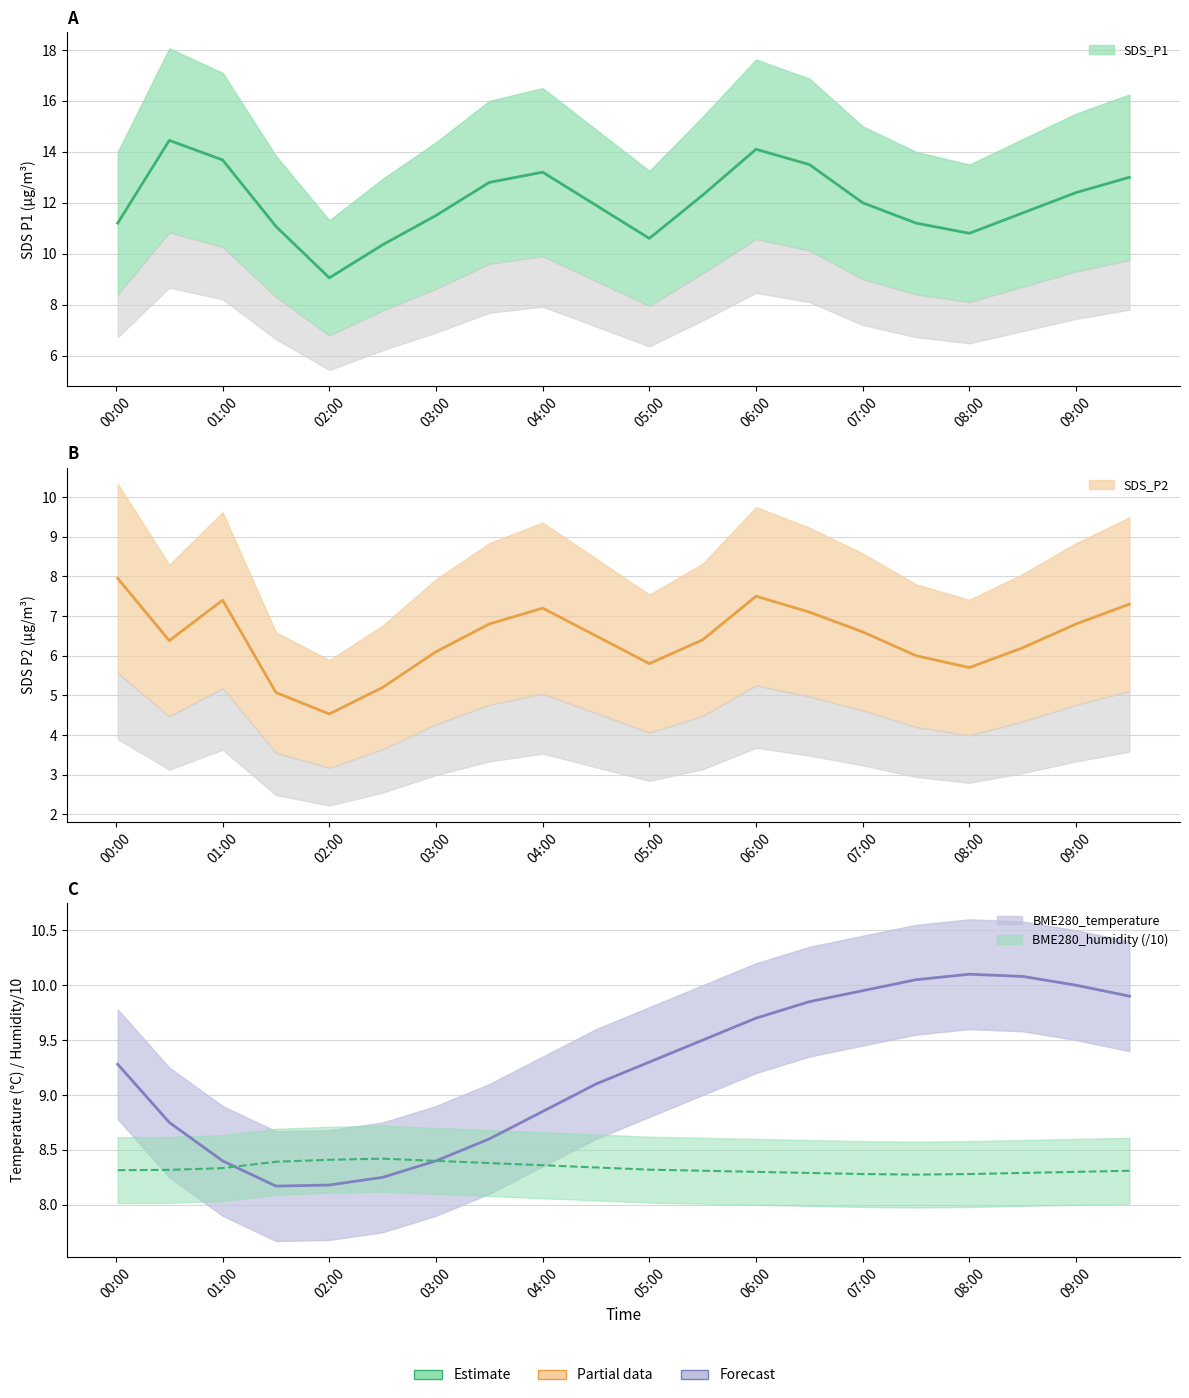

Rank the series at 09:00 from lowest to highest value.

SDS_P2, BME280_humidity, BME280_temperature, SDS_P1